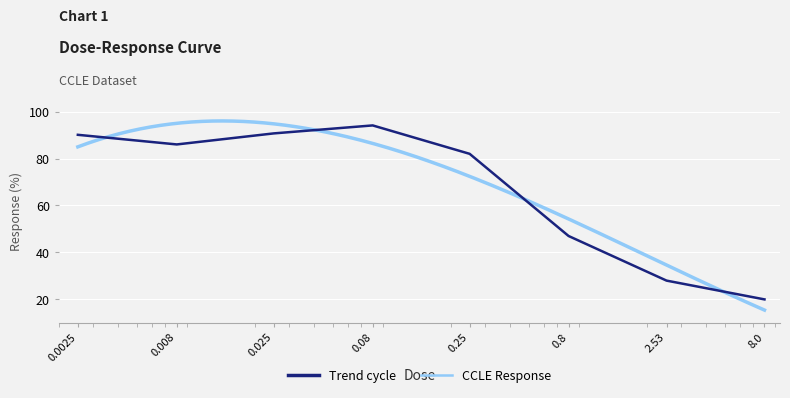

What is the change in value from 0.0025 to 0.025?

+0.6